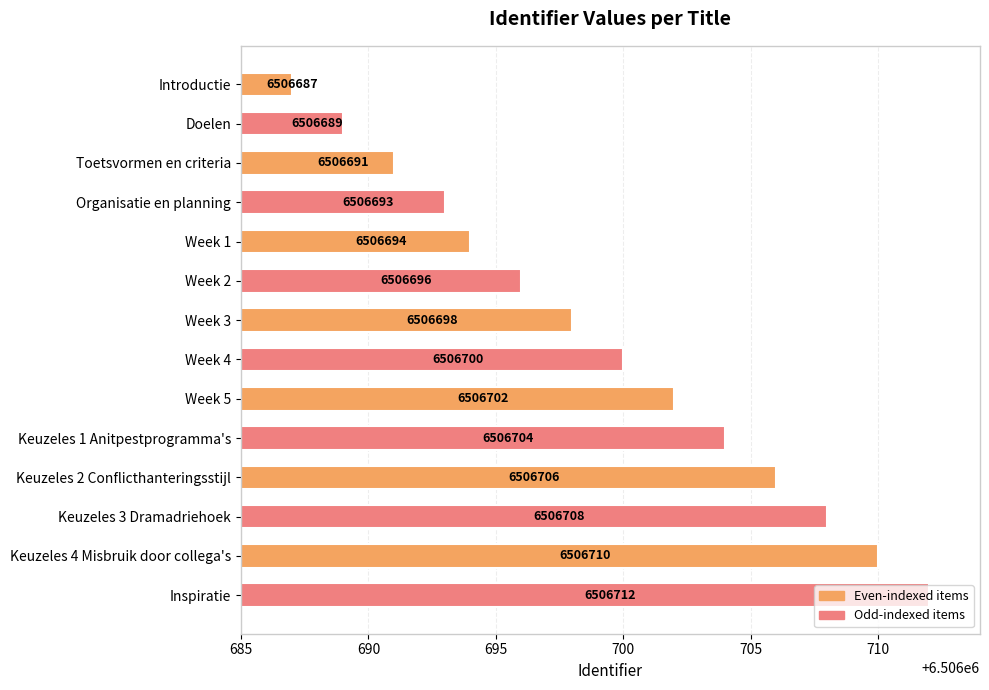

What is the sum of the values at Keuzeles 1 Anitpestprogramma's and Week 4?

13013404